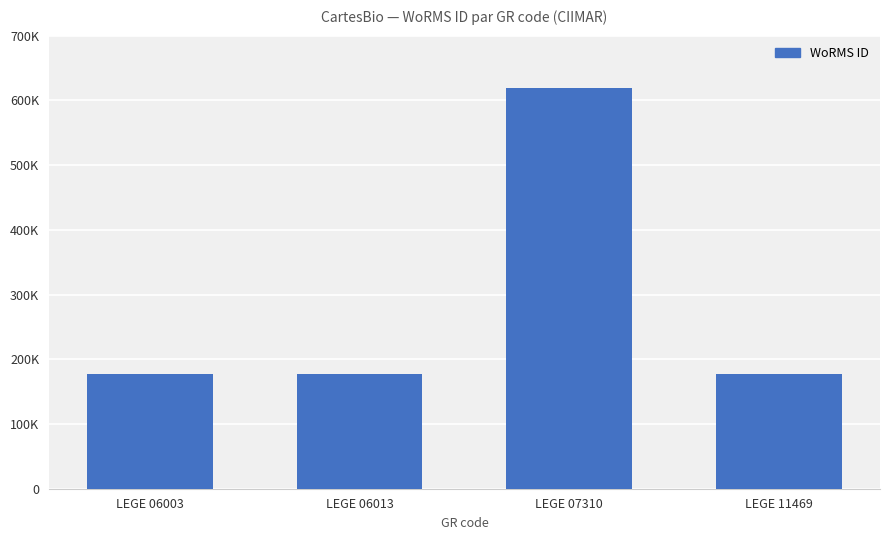

Reading right to left, transcribe all the data shown in this chart.

177595	618741	177595	177595